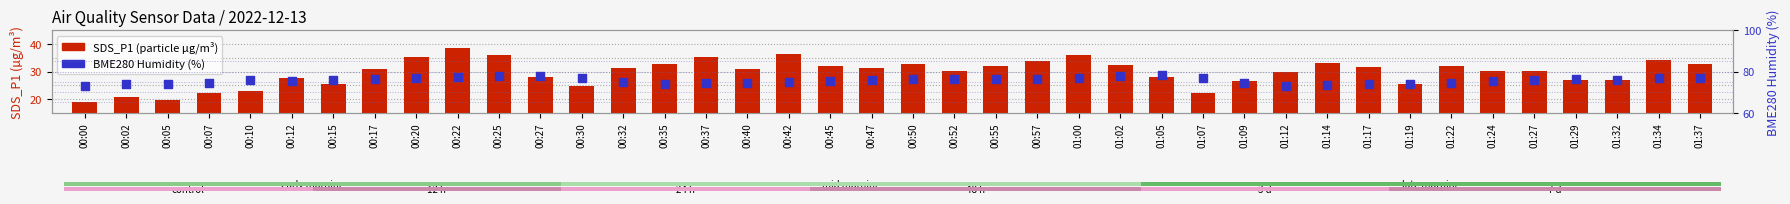

Which series contains the highest Y value?

BME280 Humidity (%)